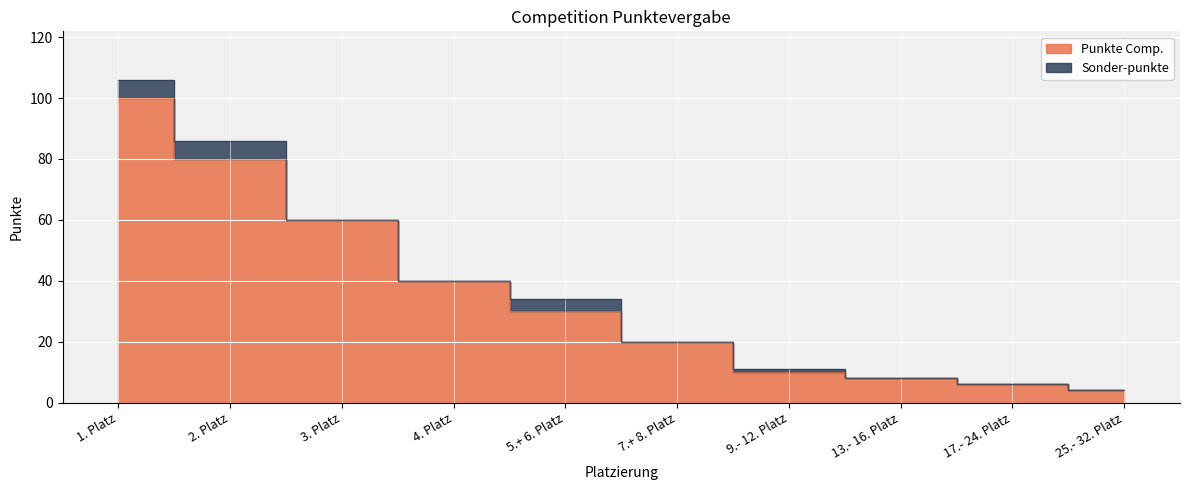

What is the label of the 3rd point from the right?

13.- 16. Platz